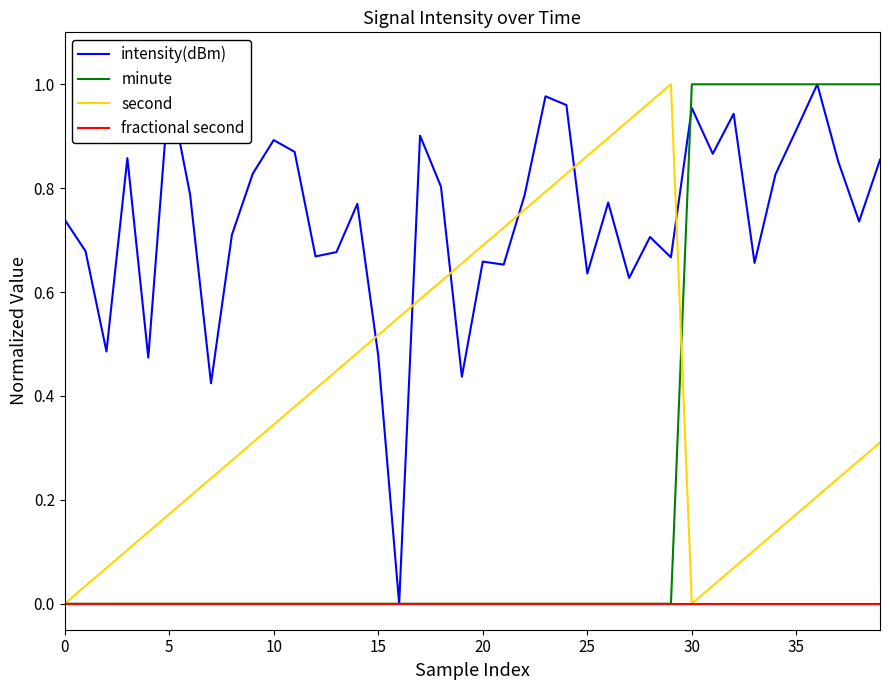

What are all the series names shown in the legend?

intensity(dBm), minute, second, fractional second